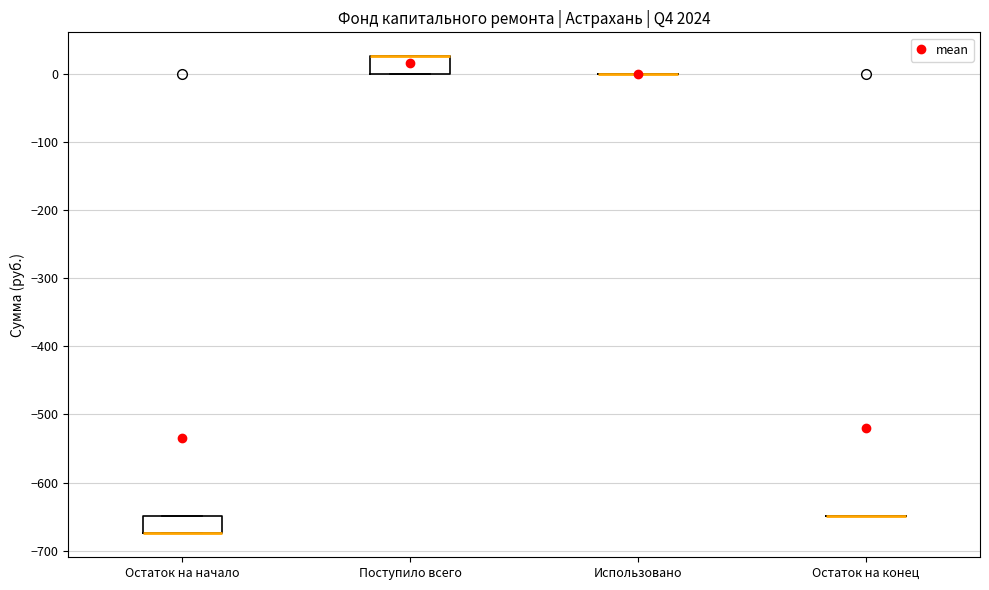

Reading left to right, transcribe this box plot: for each box, give where its median line is, the range the box spans, and where its two whiskers end, as read against the y-axis. The values are not printed on the chart, so give them approximately, as read against the axis.

Остаток на начало: median -670 (drawn on the box's lower edge), box -670 to -650, whiskers -670 to -650
Поступило всего: median 30 (drawn on the box's upper edge), box 0 to 30, whiskers 0 to 30
Использовано: box collapsed to a line at 0, whiskers 0 to 0
Остаток на конец: box collapsed to a line at -650, whiskers -650 to -650